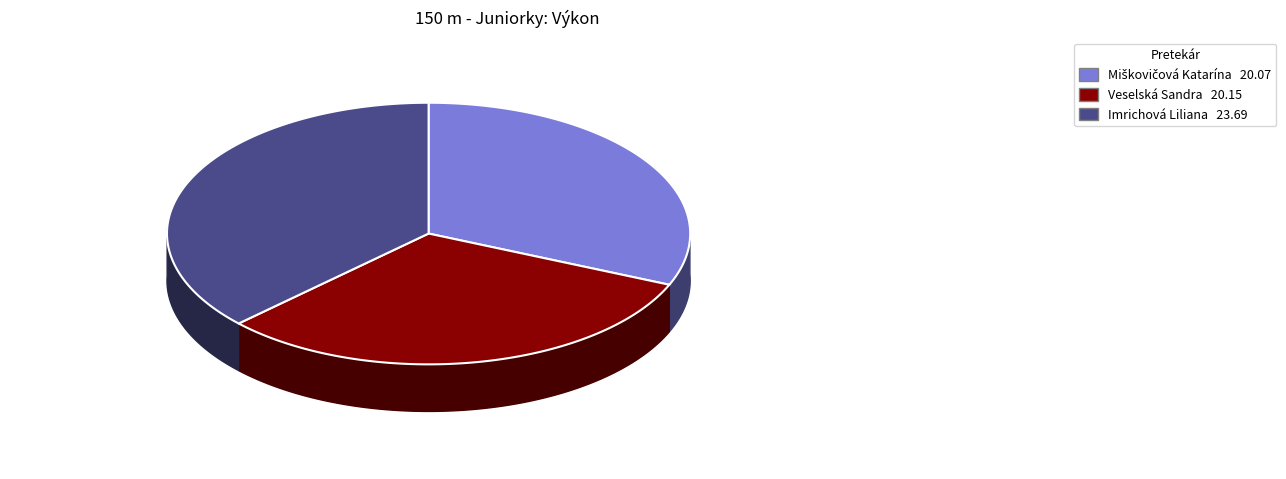

What percentage do Veselská Sandra and Imrichová Liliana together represent?

68.6%